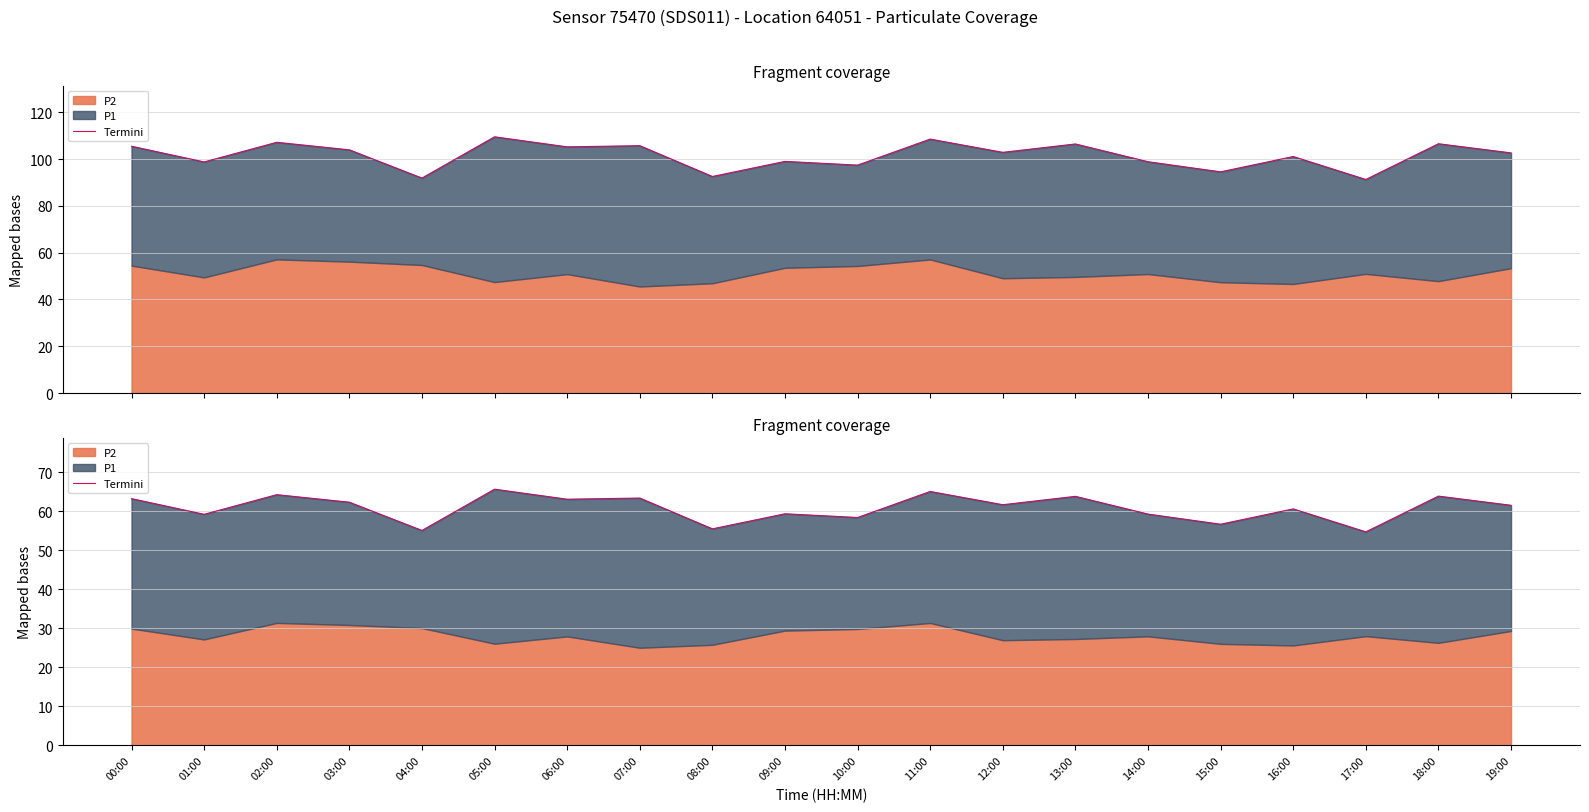

What is the ratio of the value at 13:00 to the value at 05:00?

1.0